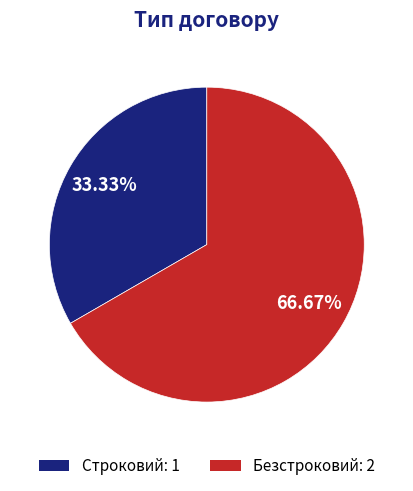

Which category accounts for the majority?

Безстроковий